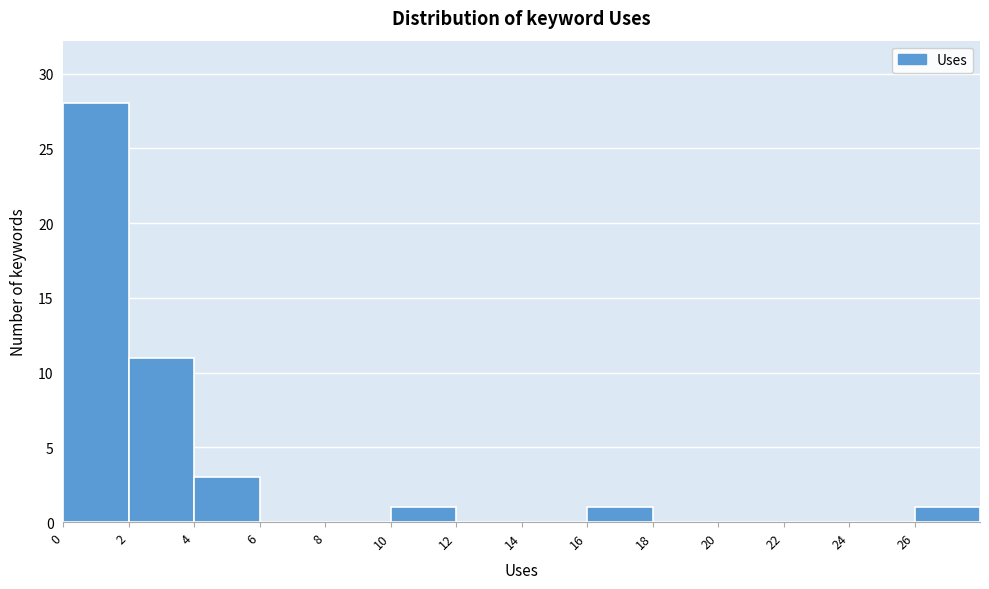

Reading left to right, list every bar in this chart as the range it spans on the x-axis followed by its height. The values are not printed on the chart, so give them approximately, as read against the axis.

0 to 2: 28
2 to 4: 11
4 to 6: 3
6 to 8: 0
8 to 10: 0
10 to 12: 1
12 to 14: 0
14 to 16: 0
16 to 18: 1
18 to 20: 0
20 to 22: 0
22 to 24: 0
24 to 26: 0
26 to 28: 1